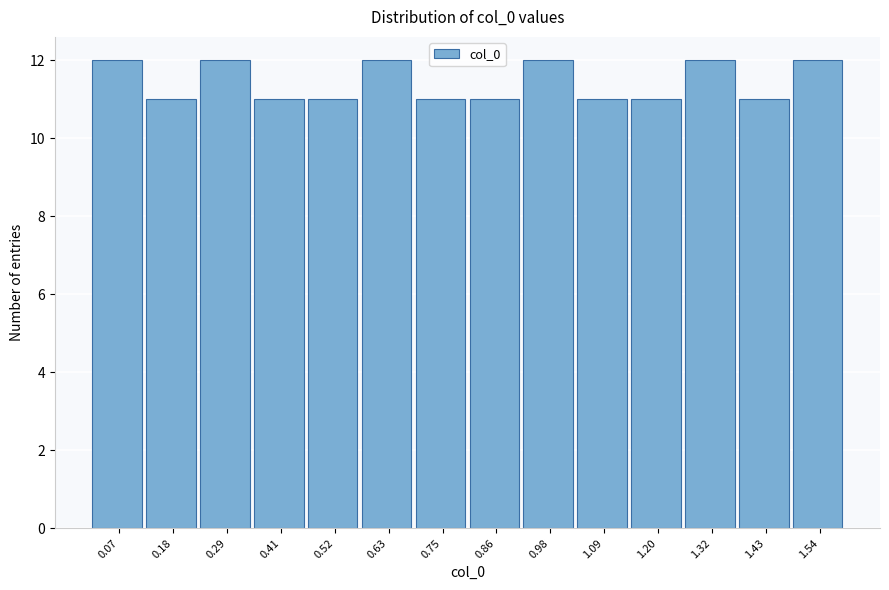

Reading left to right, transcribe this chart: for each bar, give the range it covers on the x-axis and its height. Neither the bar edges nor the heights are printed on the chart, so give them approximately, as read against the axes.

0.02 to 0.12: 12
0.12 to 0.24: 11
0.24 to 0.36: 12
0.36 to 0.46: 11
0.46 to 0.58: 11
0.58 to 0.70: 12
0.70 to 0.80: 11
0.80 to 0.92: 11
0.92 to 1.04: 12
1.04 to 1.14: 11
1.14 to 1.26: 11
1.26 to 1.38: 12
1.38 to 1.48: 11
1.48 to 1.60: 12